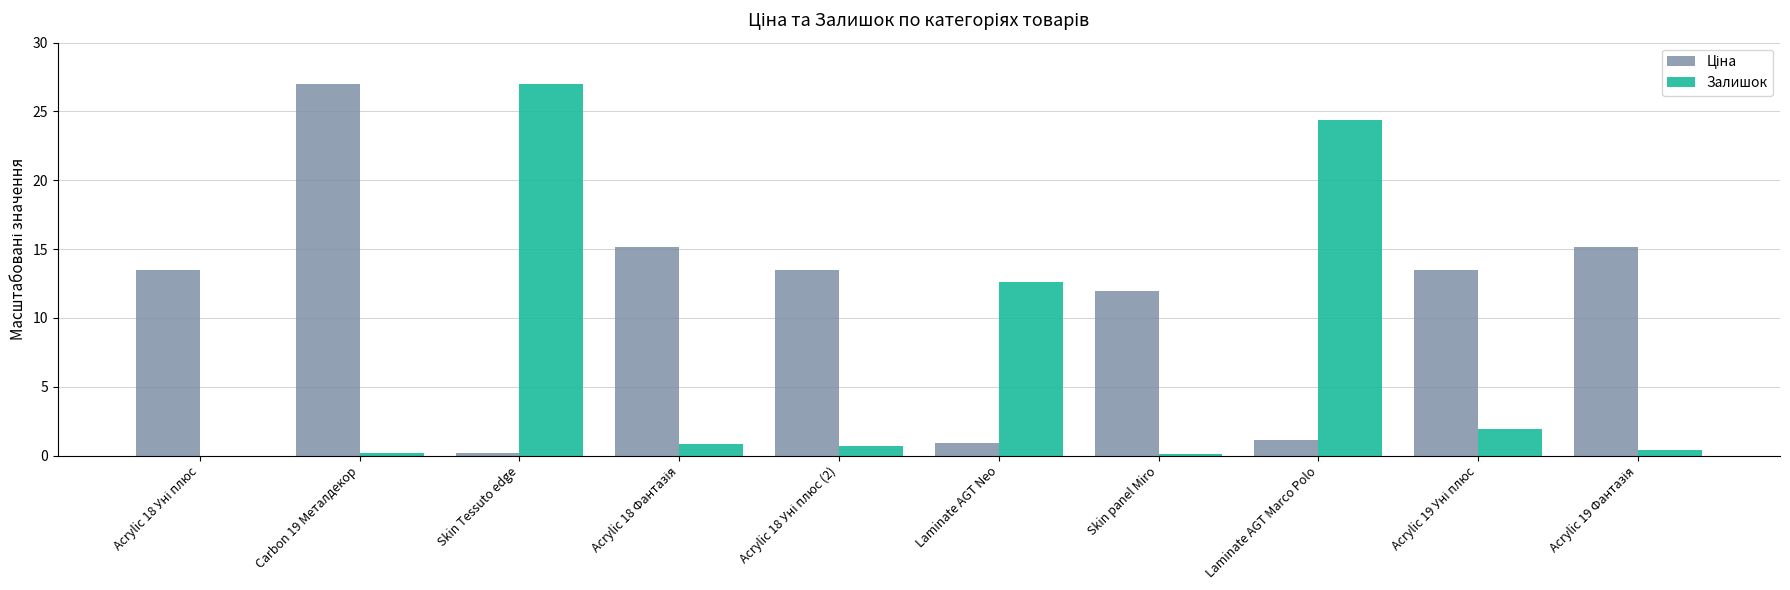

How many groups of bars are there?

10